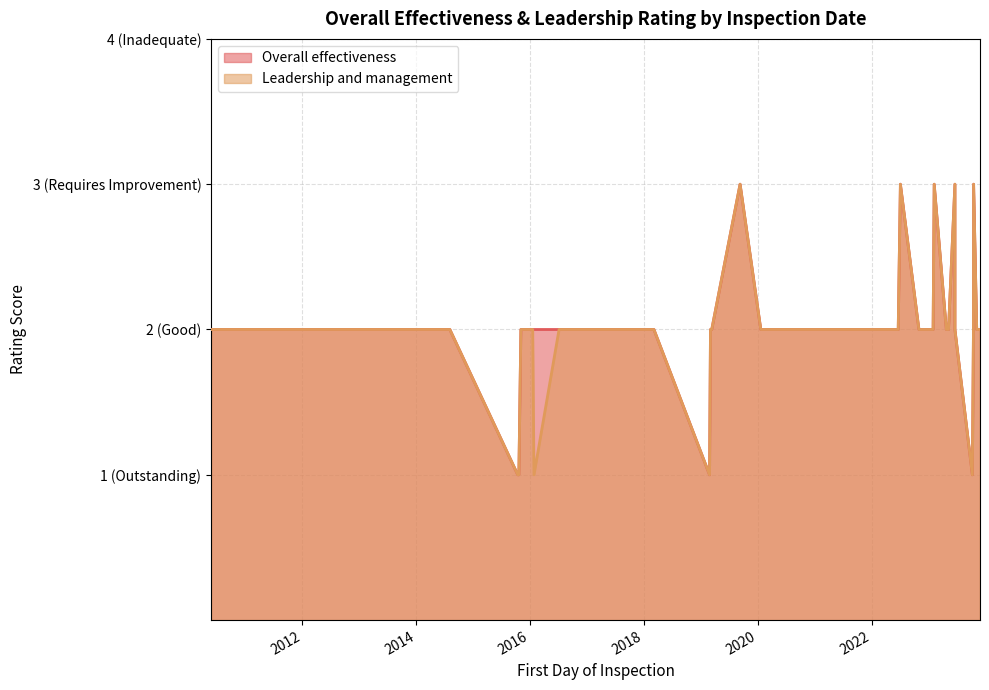

Rank the series at 2022-11-01 from highest to lowest value.

Overall effectiveness, Leadership and management